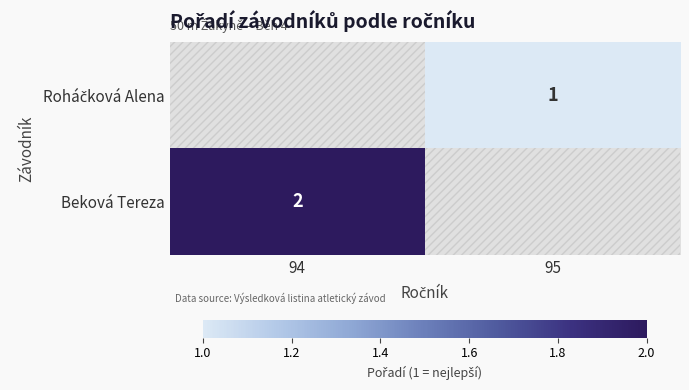

At which label does Beková Tereza reach its minimum?

94